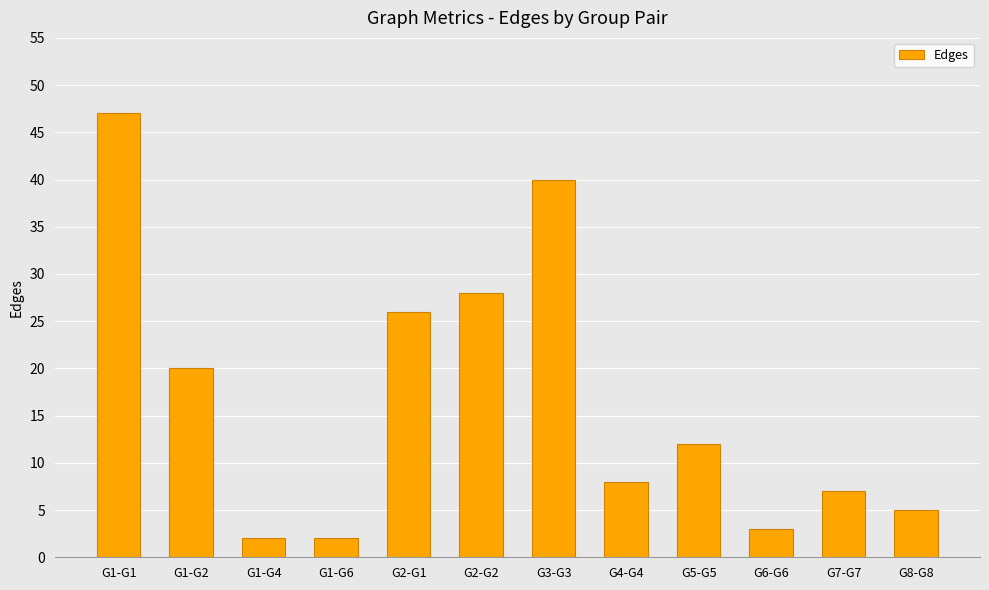

Reading right to left, list all the values displayed in this chart.

5	7	3	12	8	40	28	26	2	2	20	47